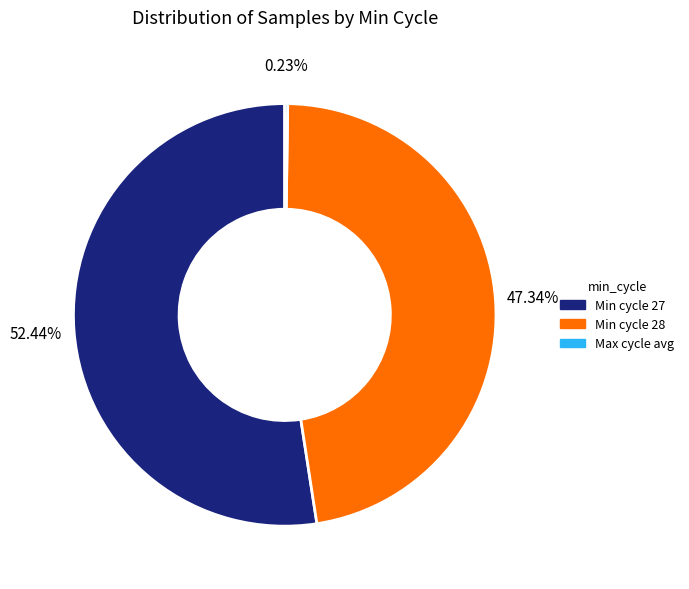

Is there any slice that represents more than half of the pie?

Yes